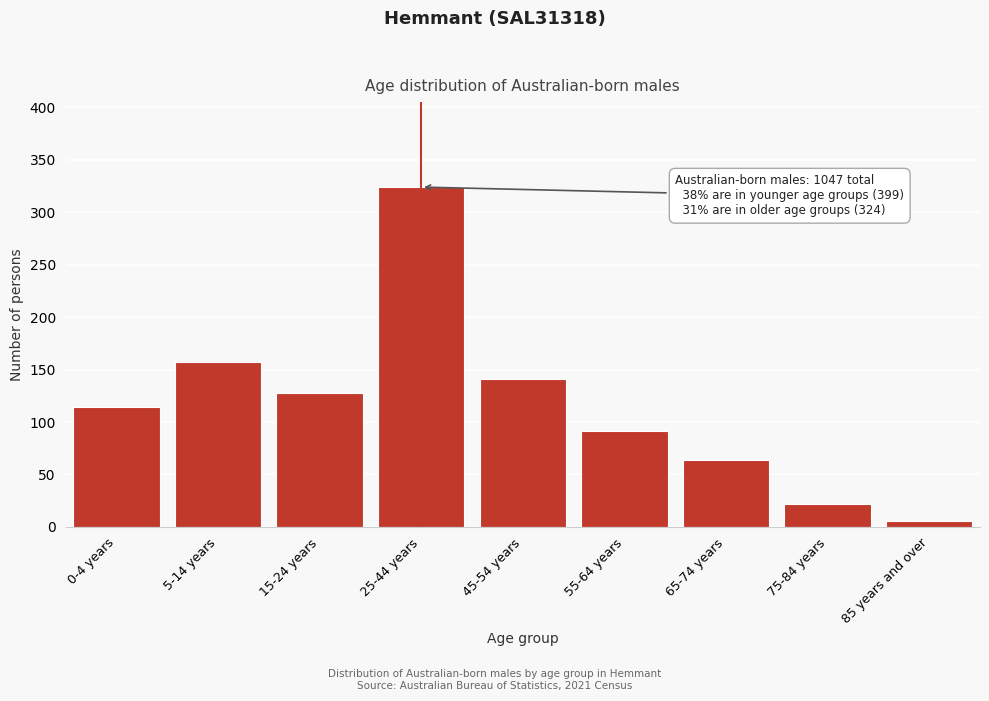

Reading left to right, extract all data points from this chart.

0-4 years=114	5-14 years=157	15-24 years=128	25-44 years=324	45-54 years=141	55-64 years=91	65-74 years=64	75-84 years=22	85 years and over=6